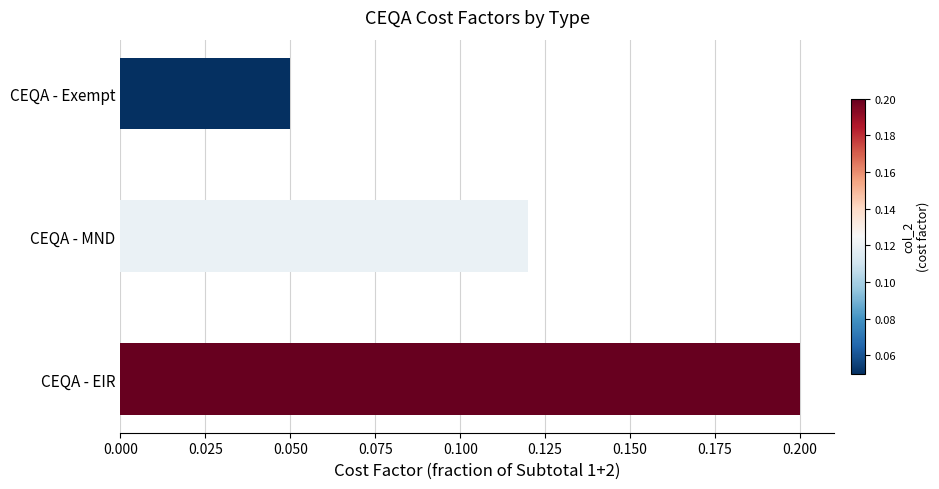

List the labels in order of value, smallest first.

CEQA - Exempt, CEQA - MND, CEQA - EIR